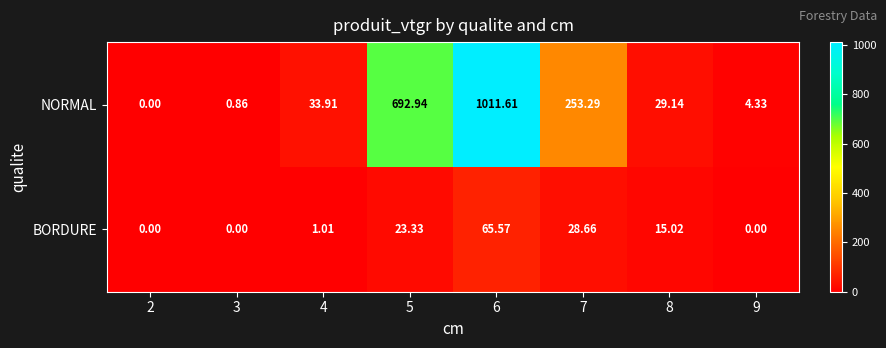

Is the value of BORDURE at 7 greater than the value of NORMAL at 3?

Yes